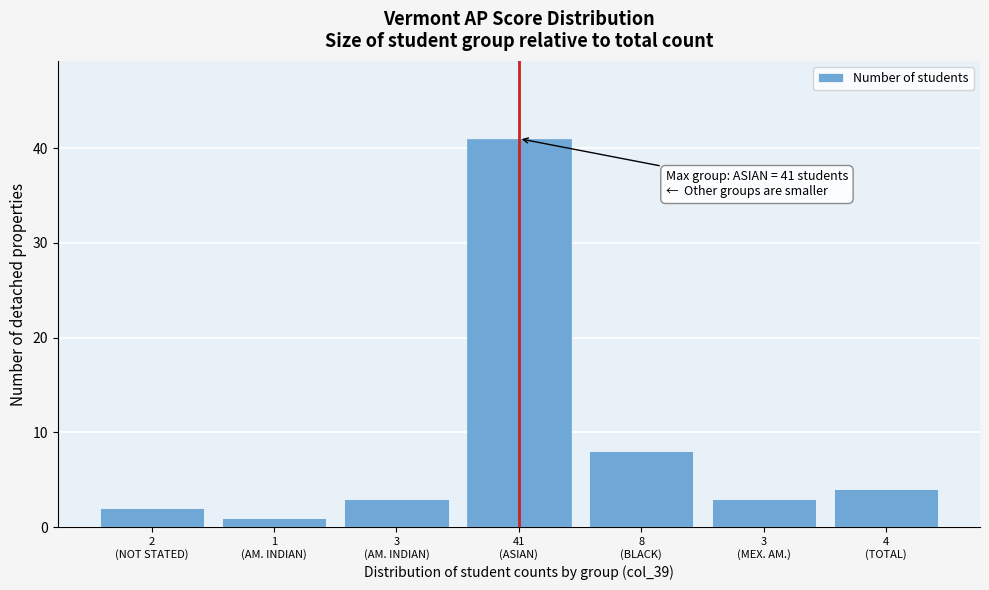

Reading left to right, extract all data points from this chart.

2	1	3	41	8	3	4